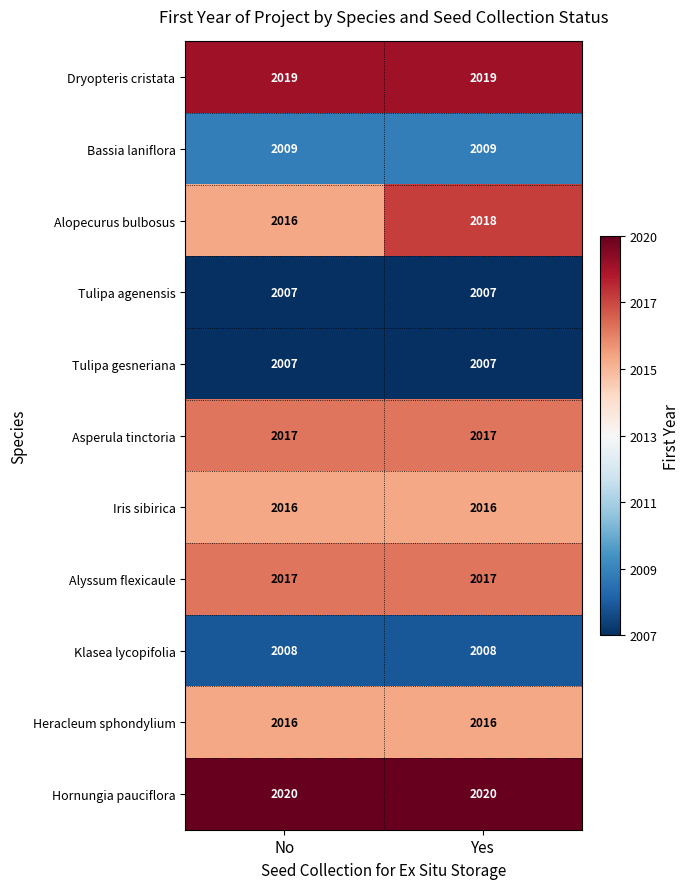

What is the highest value of the Tulipa gesneriana series?

2007